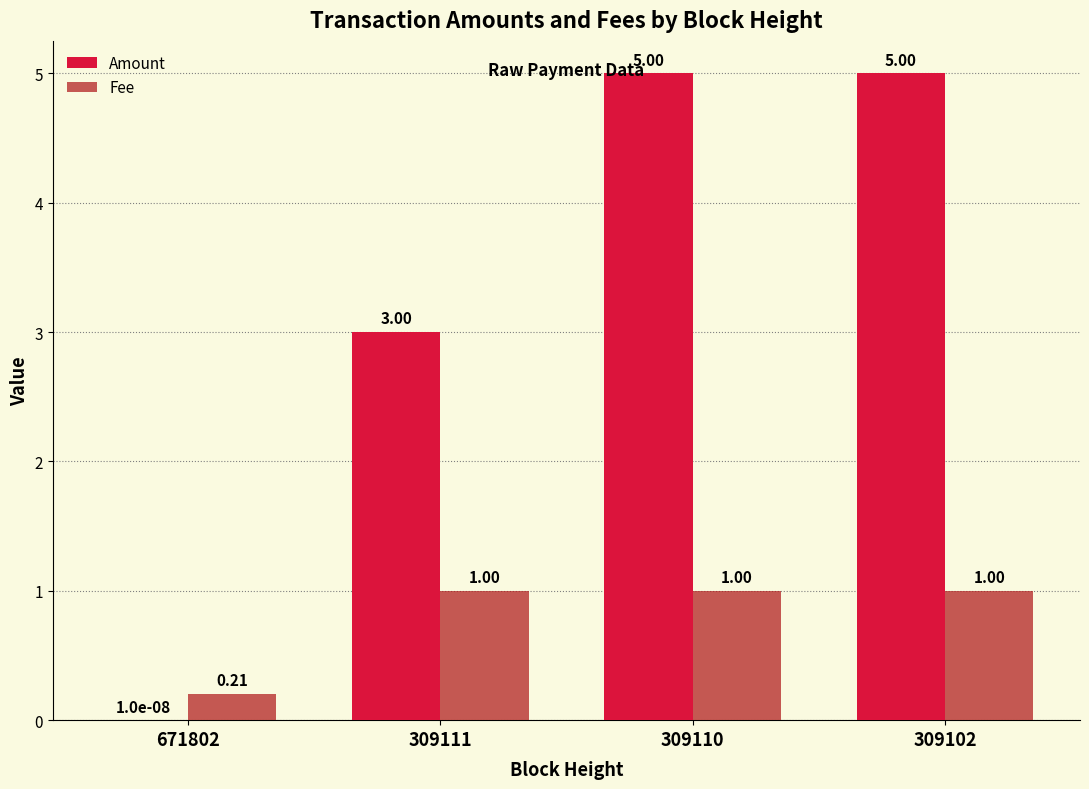

What are all the series names shown in the legend?

Amount, Fee